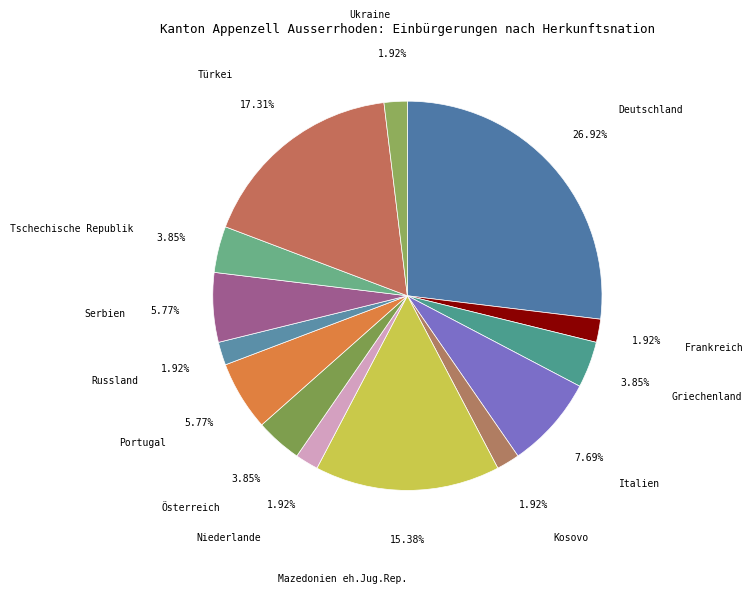

Does Deutschland account for over 50% of the chart?

No